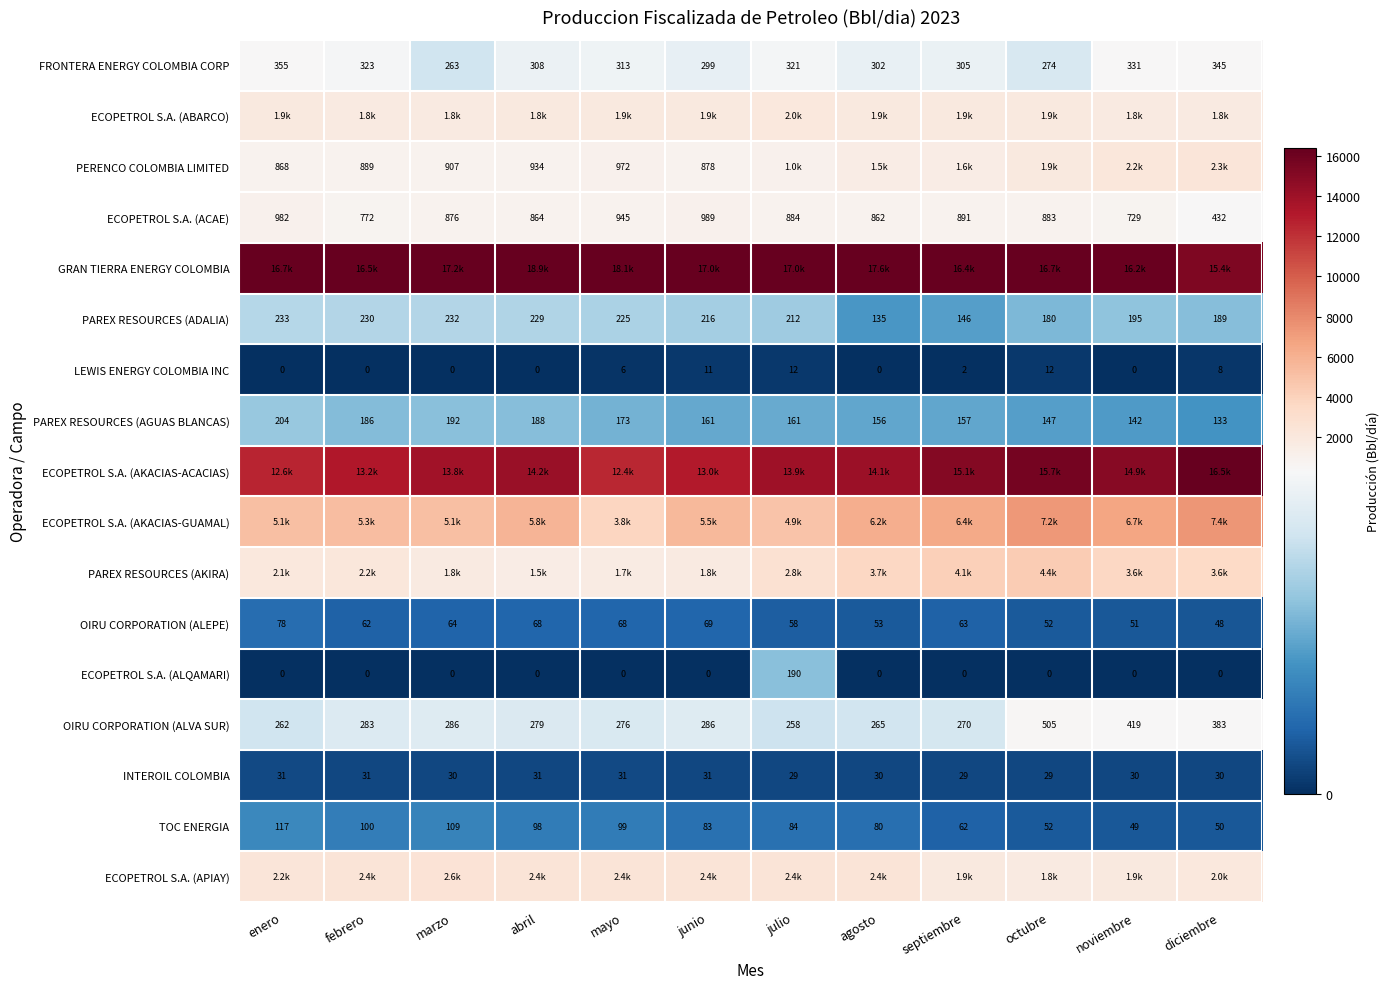

Which category has the lowest value in the ECOPETROL S.A. (ACAE) series?

diciembre